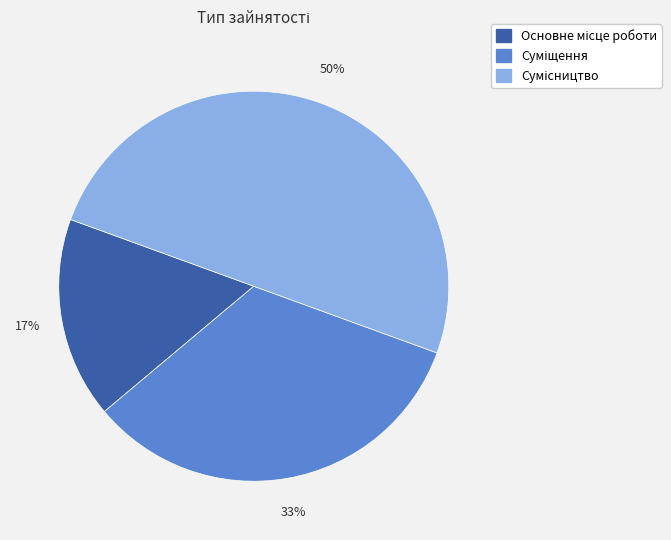

To the nearest percent, what is the average slice percentage?

33%